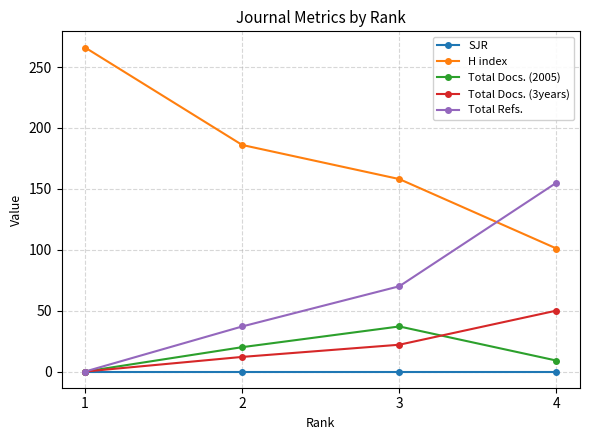

Is it true that Total Docs. (3years) equals 50 at 4?

True